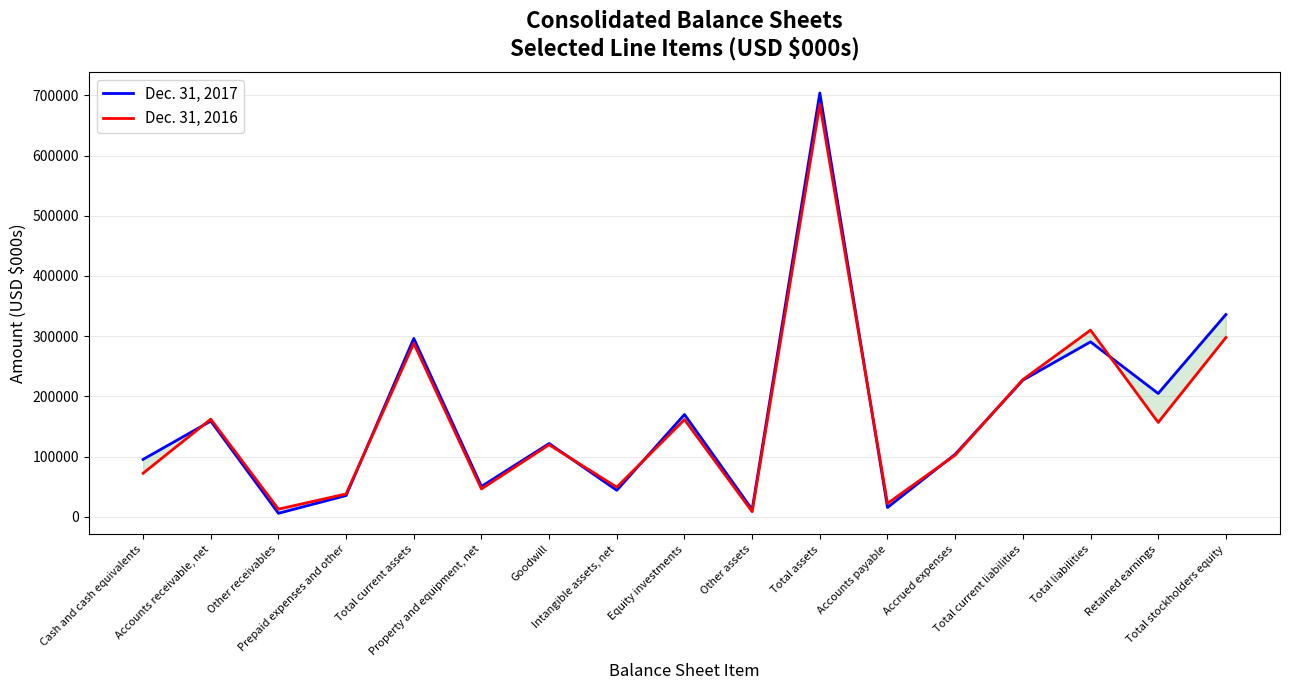

How many categories are shown in the chart?

17